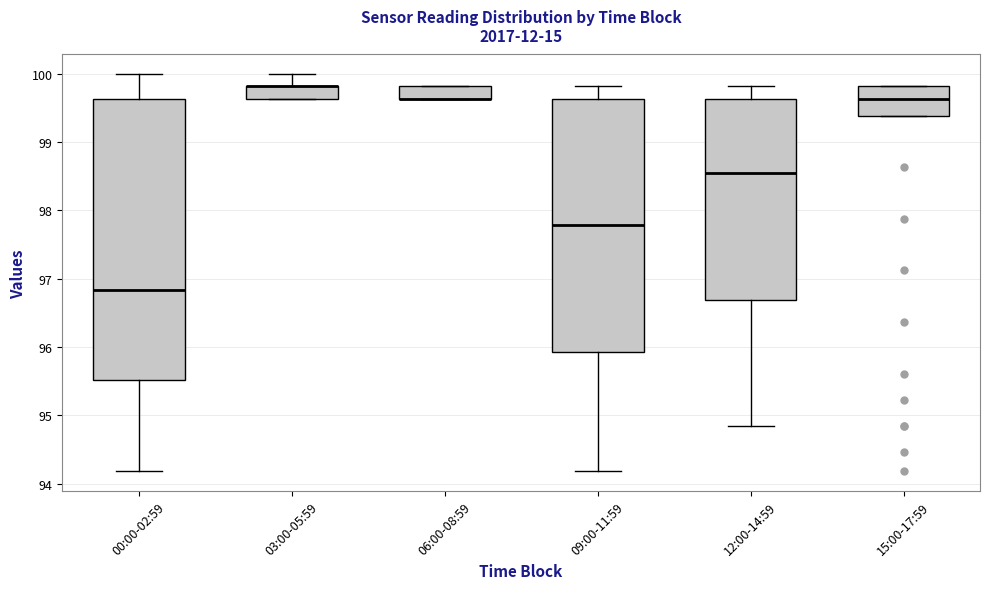

Reading left to right, read every box against the y-axis: the position of its median line, the range the box covers, and the ends of its whiskers. The values are not printed on the chart, so give them approximately, as read against the axis.

00:00-02:59: median 96.8, box 95.5 to 99.6, whiskers 94.2 to 100.0
03:00-05:59: median 99.8 (drawn on the box's upper edge), box 99.6 to 99.8, whiskers 99.6 to 100.0
06:00-08:59: median 99.6 (drawn on the box's lower edge), box 99.6 to 99.8, whiskers 99.6 to 99.8
09:00-11:59: median 97.8, box 95.9 to 99.6, whiskers 94.2 to 99.8
12:00-14:59: median 98.5, box 96.7 to 99.6, whiskers 94.8 to 99.8
15:00-17:59: median 99.6, box 99.4 to 99.8, whiskers 99.4 to 99.8